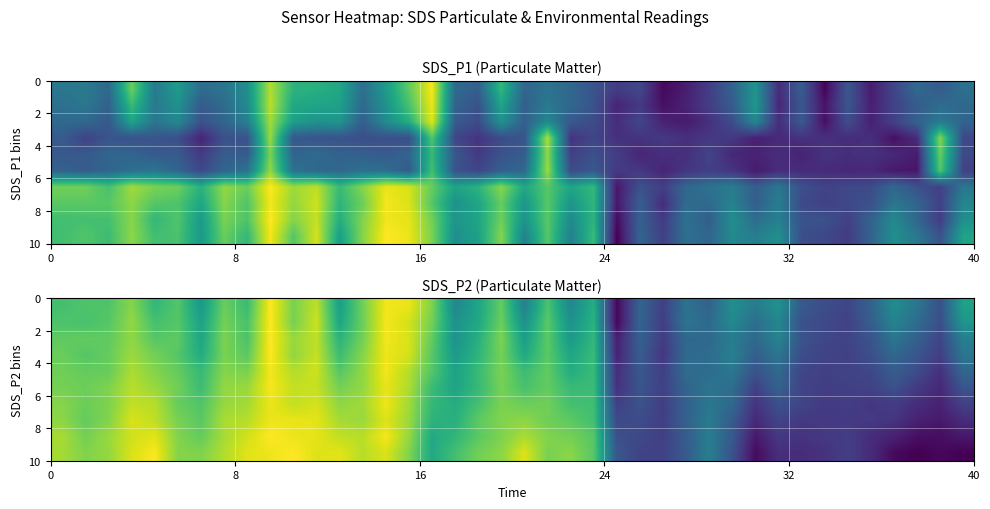

The row_8 series shows 0.5 at 6. True or false?

False